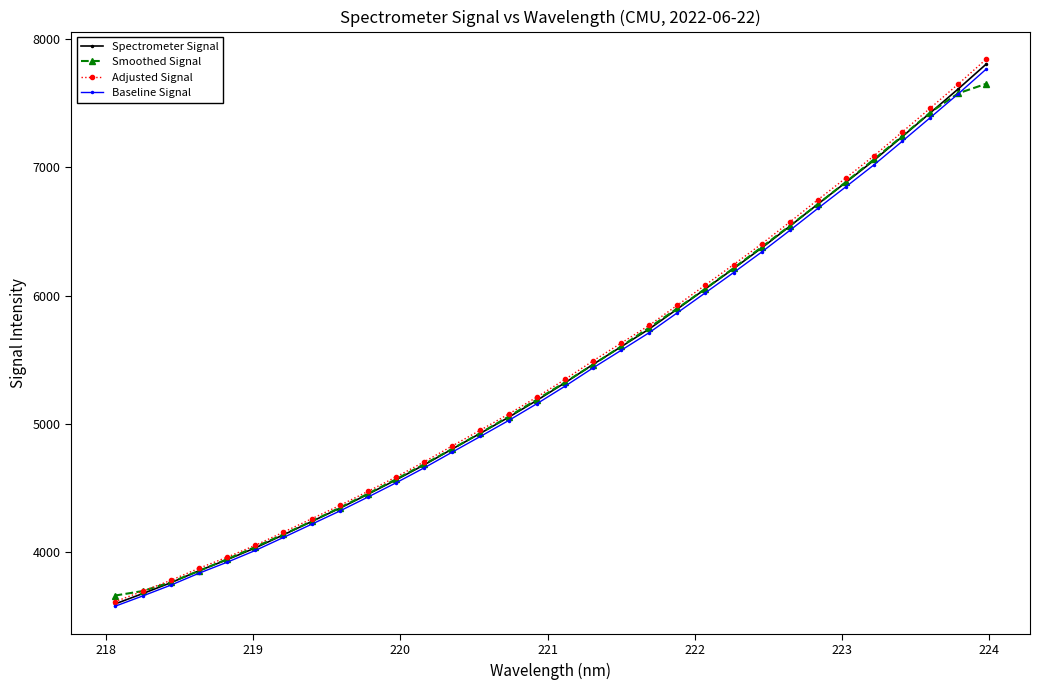

What is the minimum value shown in the chart?

3577.2